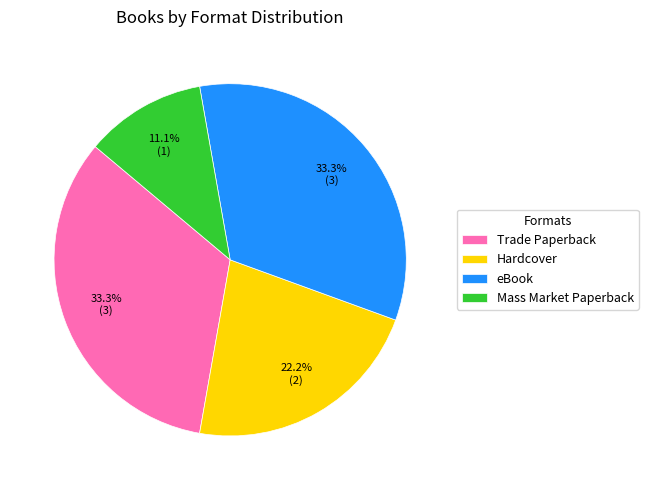

Which slice is the smallest?

Mass Market Paperback